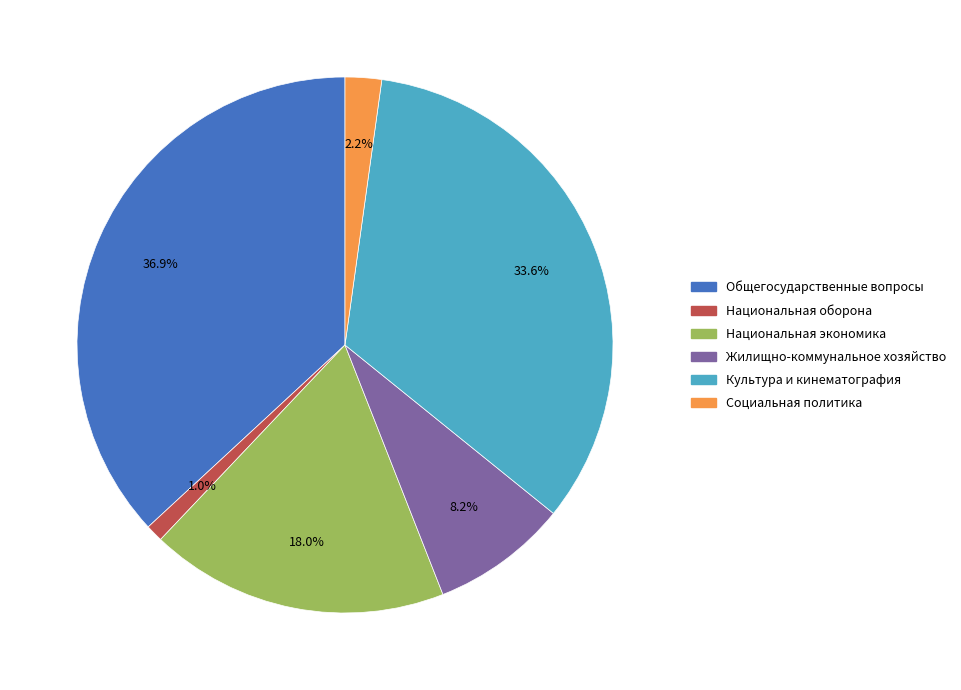

To the nearest percent, what is the difference between the largest and smallest slice percentages?

36%